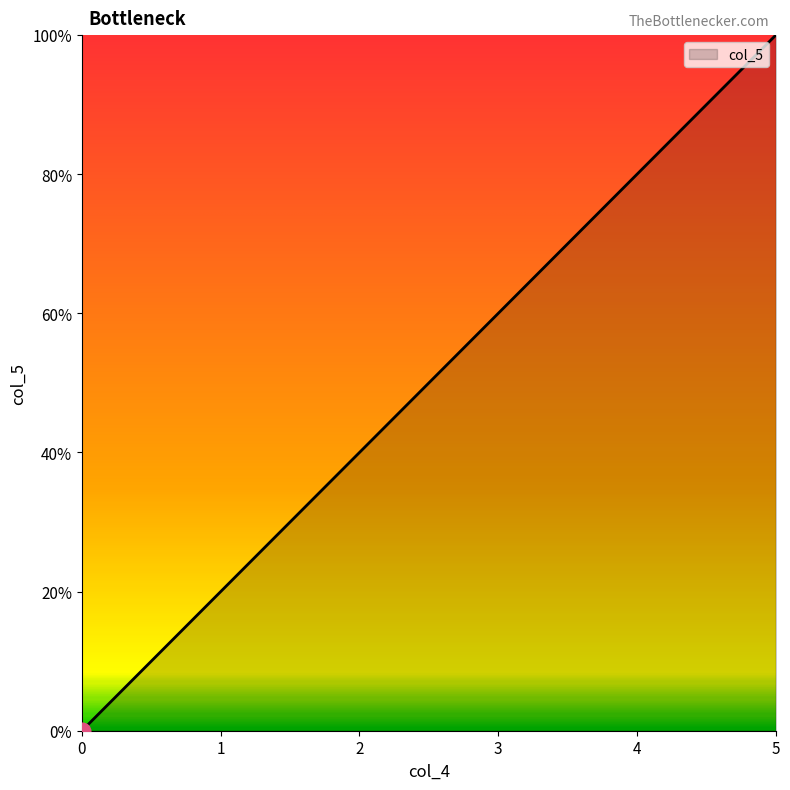

Is this an area chart (filled region under the line)?

Yes